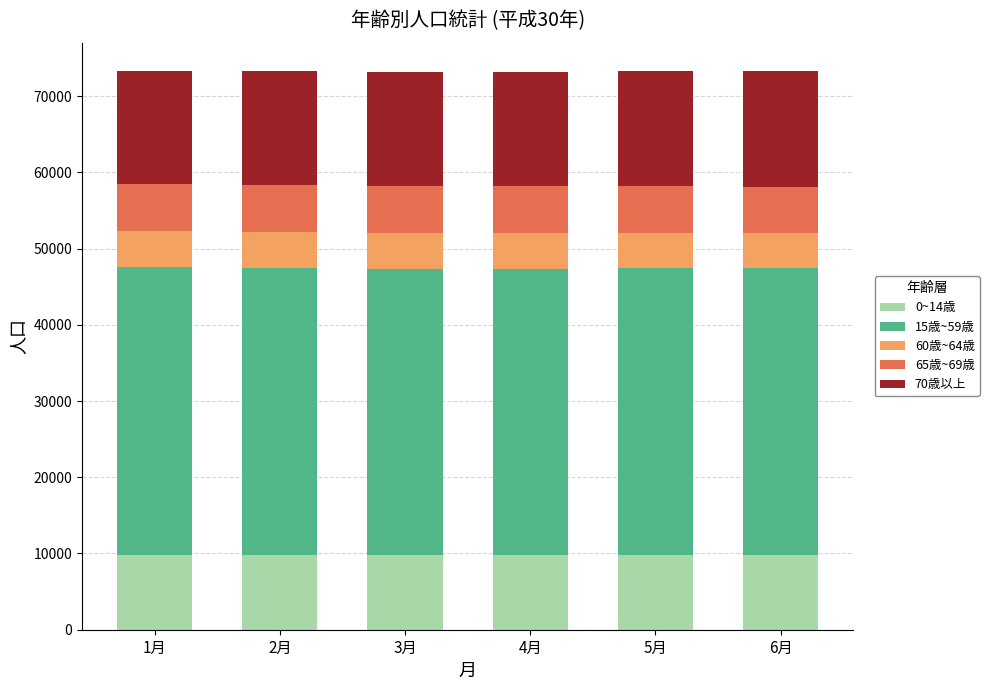

What is the highest value of the 0~14歳 series?

9851